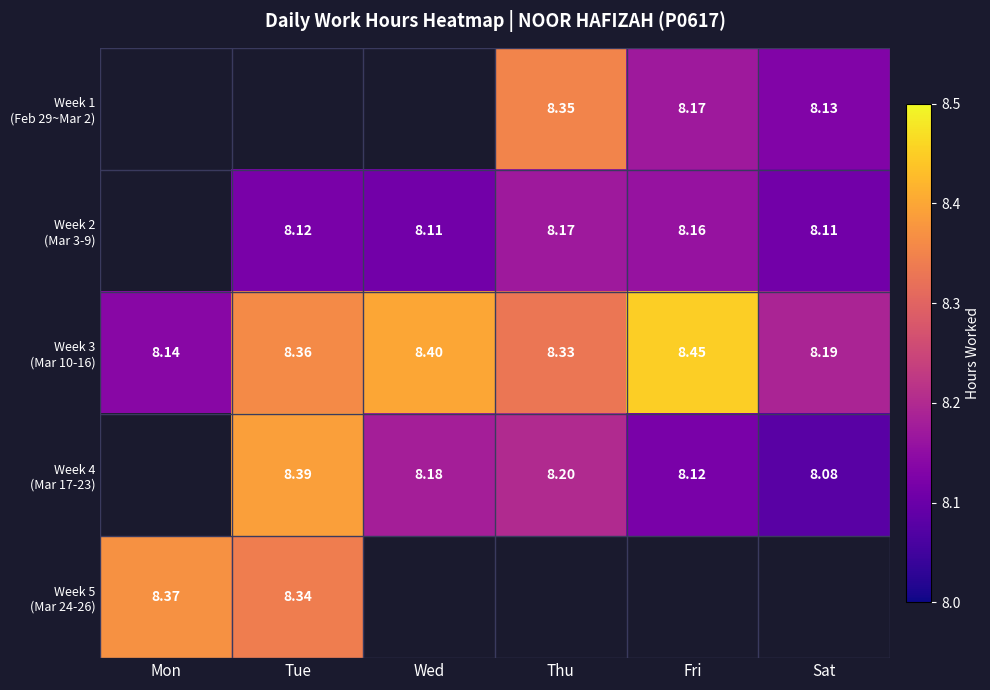

True or false: Week 4 (Mar 17-23) has a value of 8.1 at Fri.

True